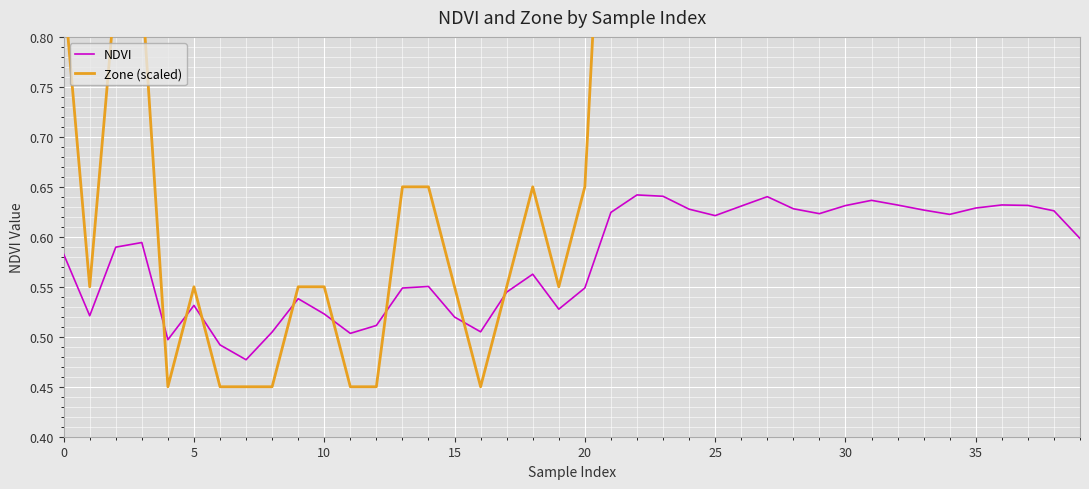

What are all the series names shown in the legend?

NDVI, Zone (scaled)